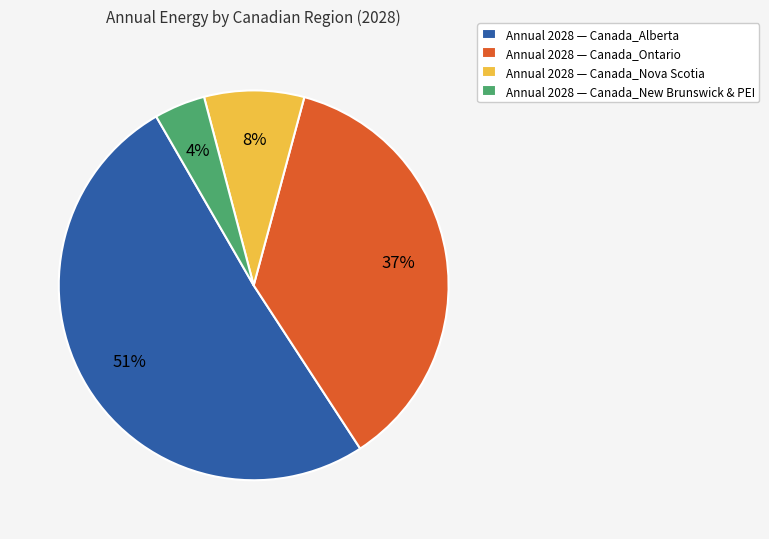

Is it true that Annual 2028 — Canada_Ontario is 37% of the pie?

True